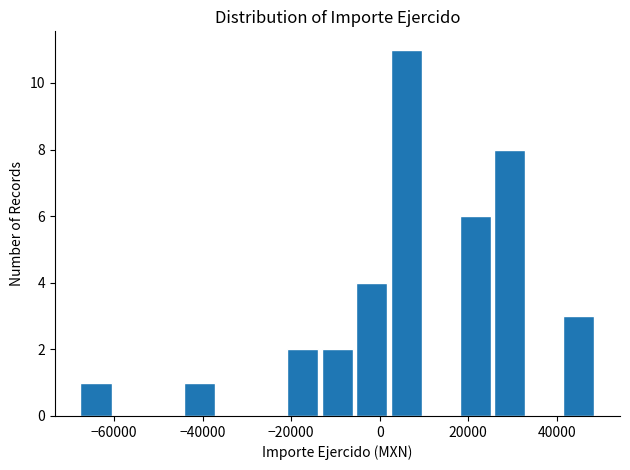

Around what value on the x-axis is the tallest bar? Give the approximate position of its centre, as read against the axis.

6000